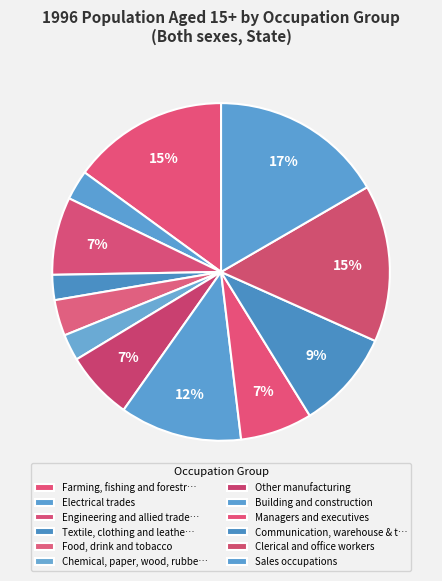

What portion of the pie excludes Sales occupations?

83.4%